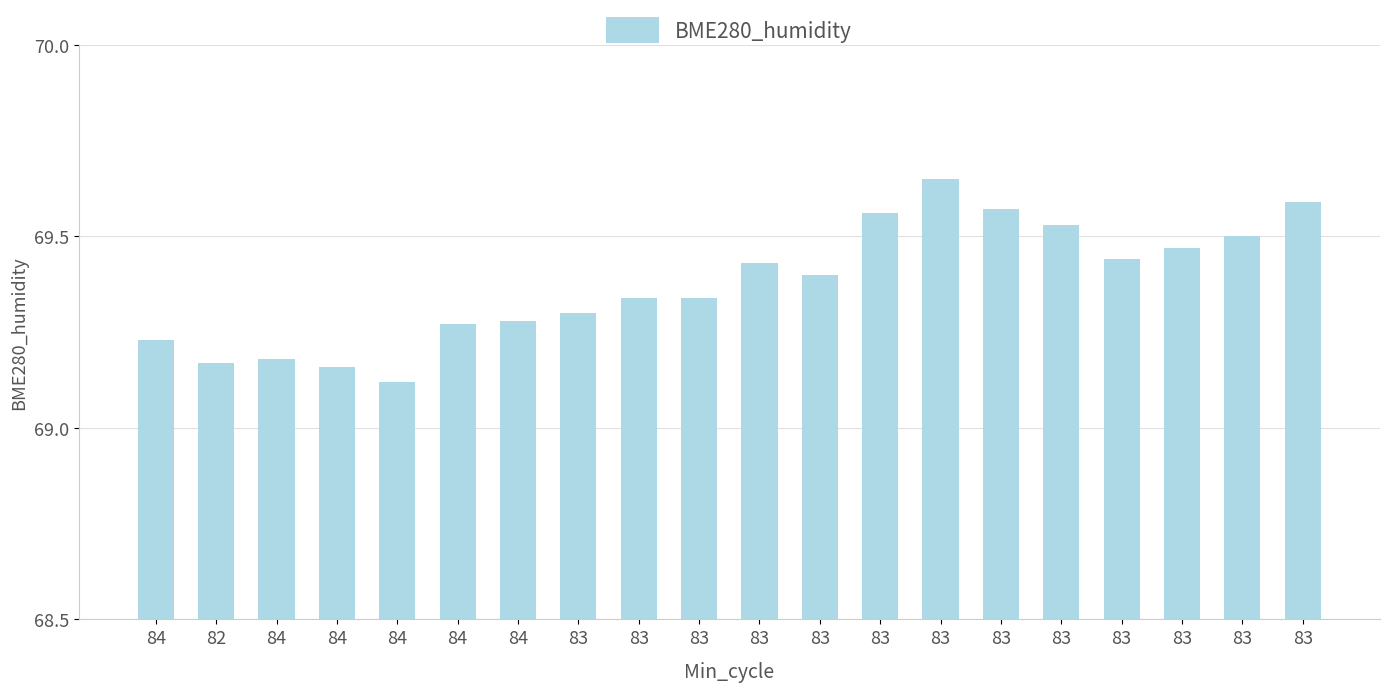

What is the minimum value shown in the chart?

69.1